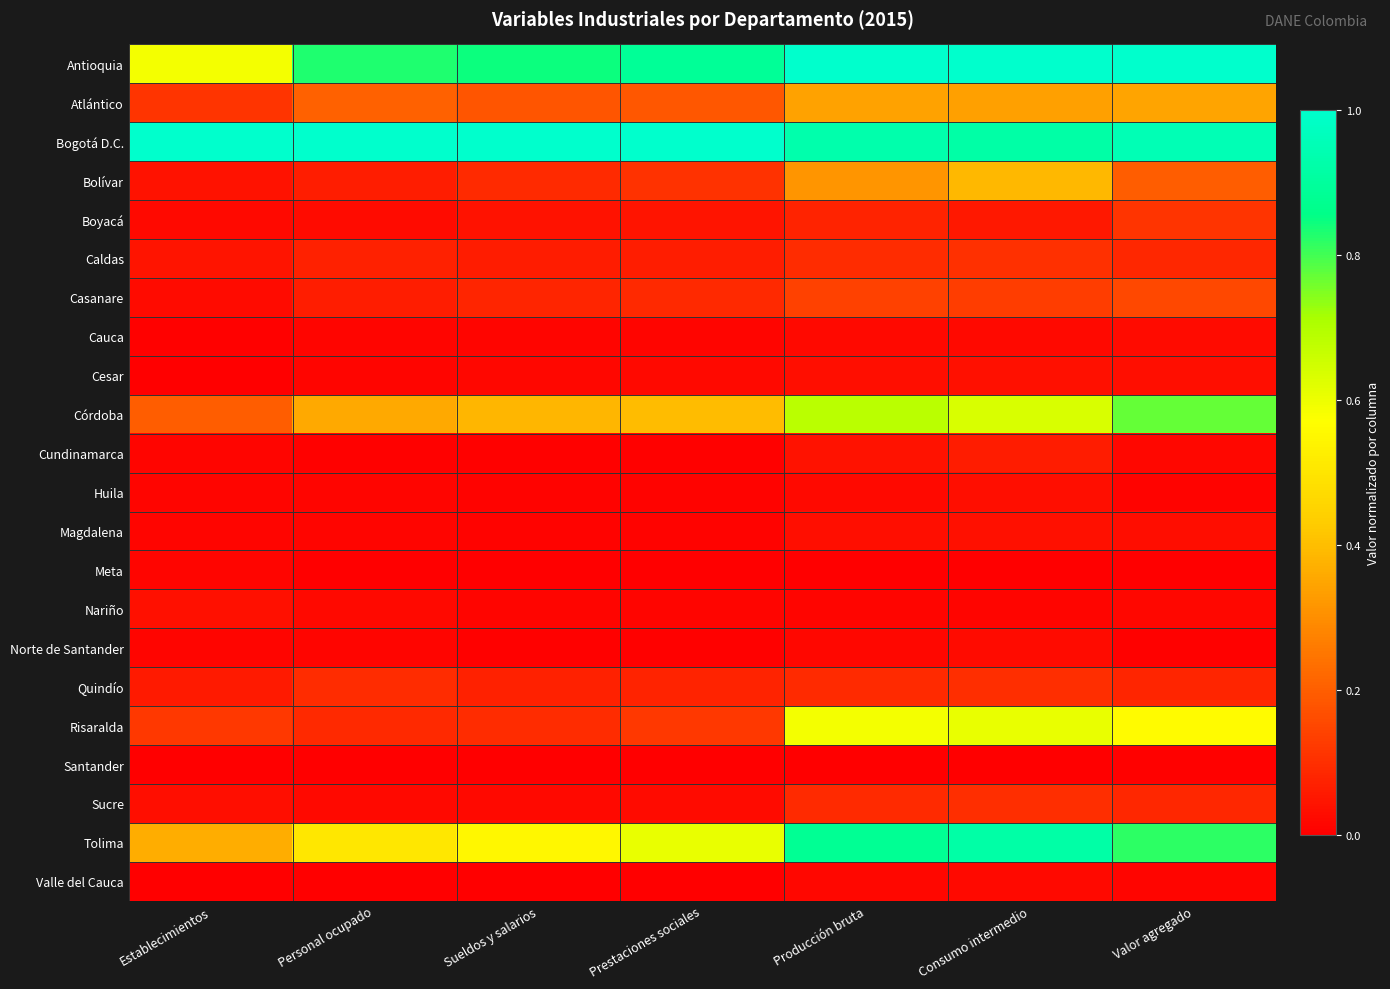

Reading right to left, list all the values displayed in this chart.

Antioquia: Valor agregado=1.0	Consumo intermedio=1.0	Producción bruta=1.0	Prestaciones sociales=0.9	Sueldos y salarios=0.8	Personal ocupado=0.8	Establecimientos=0.6
Atlántico: Valor agregado=0.3	Consumo intermedio=0.3	Producción bruta=0.3	Prestaciones sociales=0.2	Sueldos y salarios=0.2	Personal ocupado=0.2	Establecimientos=0.1
Bogotá D.C.: Valor agregado=1.0	Consumo intermedio=0.9	Producción bruta=0.9	Prestaciones sociales=1.0	Sueldos y salarios=1.0	Personal ocupado=1.0	Establecimientos=1.0
Bolívar: Valor agregado=0.2	Consumo intermedio=0.4	Producción bruta=0.3	Prestaciones sociales=0.1	Sueldos y salarios=0.1	Personal ocupado=0.1	Establecimientos=0.0
Boyacá: Valor agregado=0.1	Consumo intermedio=0.1	Producción bruta=0.1	Prestaciones sociales=0.0	Sueldos y salarios=0.0	Personal ocupado=0.0	Establecimientos=0.0
Caldas: Valor agregado=0.1	Consumo intermedio=0.1	Producción bruta=0.1	Prestaciones sociales=0.1	Sueldos y salarios=0.1	Personal ocupado=0.1	Establecimientos=0.0
Casanare: Valor agregado=0.2	Consumo intermedio=0.1	Producción bruta=0.1	Prestaciones sociales=0.1	Sueldos y salarios=0.1	Personal ocupado=0.1	Establecimientos=0.0
Cauca: Valor agregado=0.0	Consumo intermedio=0.0	Producción bruta=0.0	Prestaciones sociales=0.0	Sueldos y salarios=0.0	Personal ocupado=0.0	Establecimientos=0.0
Cesar: Valor agregado=0.0	Consumo intermedio=0.0	Producción bruta=0.0	Prestaciones sociales=0.0	Sueldos y salarios=0.0	Personal ocupado=0.0	Establecimientos=0.0
Córdoba: Valor agregado=0.8	Consumo intermedio=0.6	Producción bruta=0.7	Prestaciones sociales=0.4	Sueldos y salarios=0.4	Personal ocupado=0.4	Establecimientos=0.2
Cundinamarca: Valor agregado=0.0	Consumo intermedio=0.1	Producción bruta=0.0	Prestaciones sociales=0.0	Sueldos y salarios=0.0	Personal ocupado=0.0	Establecimientos=0.0
Huila: Valor agregado=0.0	Consumo intermedio=0.0	Producción bruta=0.0	Prestaciones sociales=0.0	Sueldos y salarios=0.0	Personal ocupado=0.0	Establecimientos=0.0
Magdalena: Valor agregado=0.0	Consumo intermedio=0.0	Producción bruta=0.0	Prestaciones sociales=0.0	Sueldos y salarios=0.0	Personal ocupado=0.0	Establecimientos=0.0
Meta: Valor agregado=0.0	Consumo intermedio=0.0	Producción bruta=0.0	Prestaciones sociales=0.0	Sueldos y salarios=0.0	Personal ocupado=0.0	Establecimientos=0.0
Nariño: Valor agregado=0.0	Consumo intermedio=0.0	Producción bruta=0.0	Prestaciones sociales=0.0	Sueldos y salarios=0.0	Personal ocupado=0.0	Establecimientos=0.0
Norte de Santander: Valor agregado=0.0	Consumo intermedio=0.0	Producción bruta=0.0	Prestaciones sociales=0.0	Sueldos y salarios=0.0	Personal ocupado=0.0	Establecimientos=0.0
Quindío: Valor agregado=0.1	Consumo intermedio=0.1	Producción bruta=0.1	Prestaciones sociales=0.1	Sueldos y salarios=0.1	Personal ocupado=0.1	Establecimientos=0.1
Risaralda: Valor agregado=0.6	Consumo intermedio=0.6	Producción bruta=0.6	Prestaciones sociales=0.1	Sueldos y salarios=0.1	Personal ocupado=0.1	Establecimientos=0.1
Santander: Valor agregado=0.0	Consumo intermedio=0.0	Producción bruta=0.0	Prestaciones sociales=0.0	Sueldos y salarios=0.0	Personal ocupado=0.0	Establecimientos=0.0
Sucre: Valor agregado=0.1	Consumo intermedio=0.1	Producción bruta=0.1	Prestaciones sociales=0.0	Sueldos y salarios=0.0	Personal ocupado=0.0	Establecimientos=0.0
Tolima: Valor agregado=0.8	Consumo intermedio=0.9	Producción bruta=0.9	Prestaciones sociales=0.6	Sueldos y salarios=0.5	Personal ocupado=0.5	Establecimientos=0.4
Valle del Cauca: Valor agregado=0.0	Consumo intermedio=0.0	Producción bruta=0.0	Prestaciones sociales=0.0	Sueldos y salarios=0.0	Personal ocupado=0.0	Establecimientos=0.0